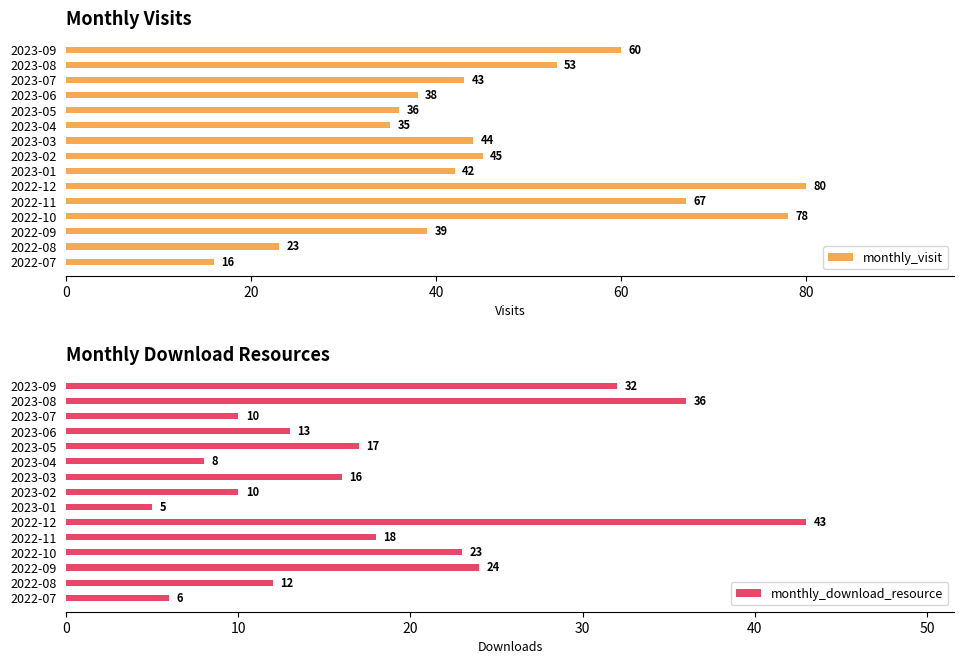

What is the difference between the maximum and second lowest values in the monthly_visit series?

57